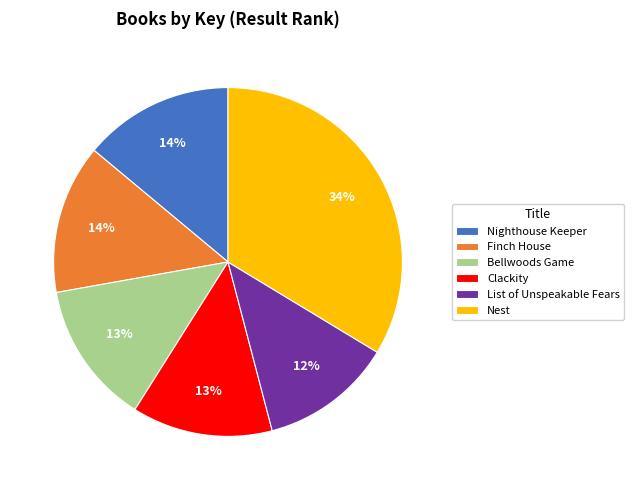

Combined, do Finch House and Nest account for over 50%?

No